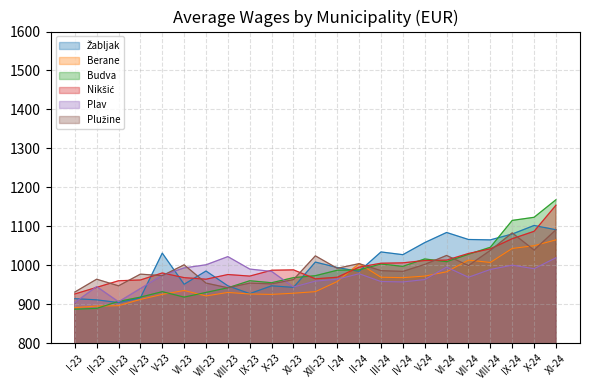

What position from the left is IV-24?

16